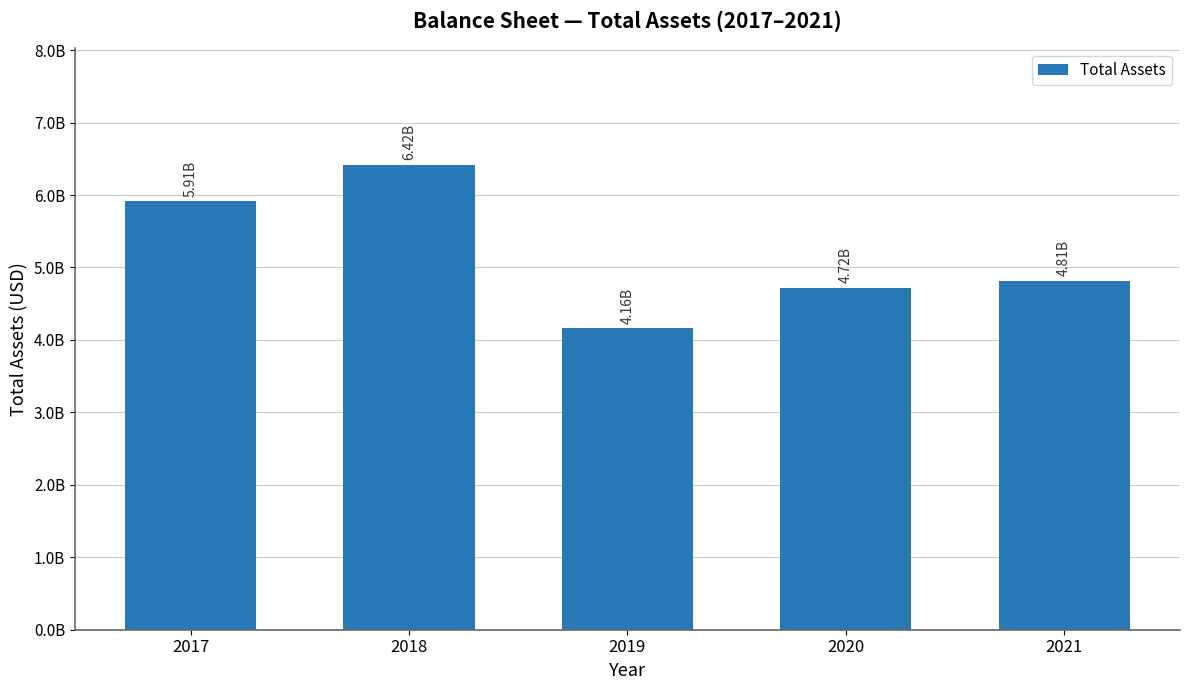

What is the difference between the values at 2018 and 2017?

510000000